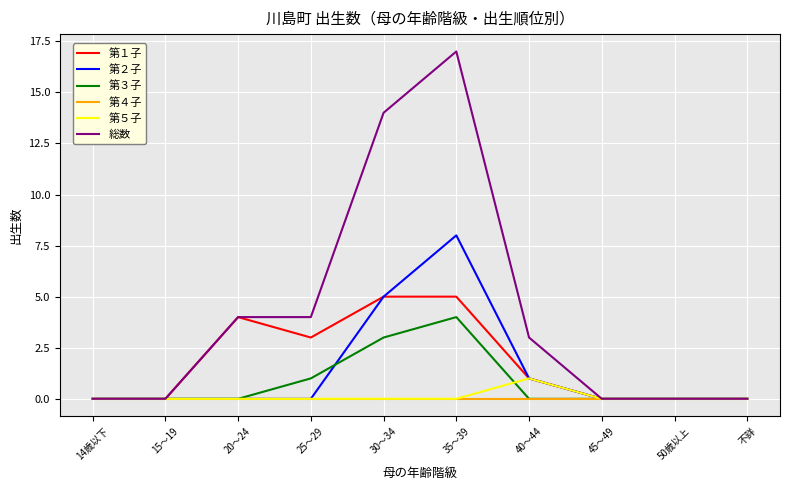

How many 第３子 values are between 0 and 1?

8